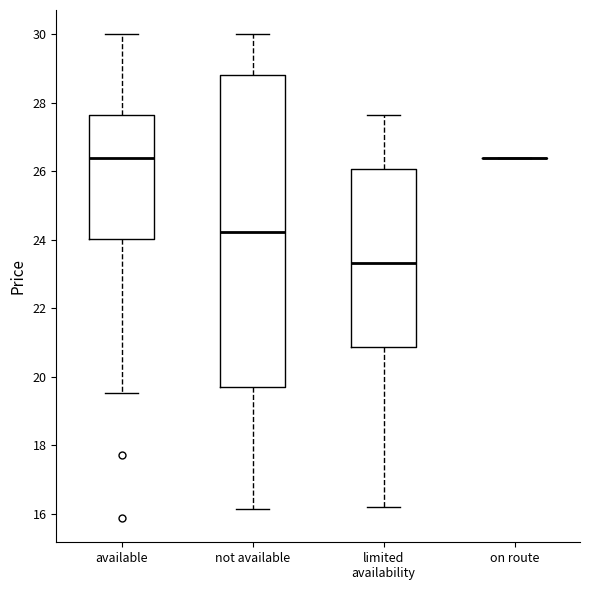

Reading left to right, transcribe this box plot: for each box, give where its median line is, the range the box spans, and where its two whiskers end, as read against the y-axis. The values are not printed on the chart, so give them approximately, as read against the axis.

available: median 26.4, box 24.0 to 27.6, whiskers 19.6 to 30.0
not available: median 24.2, box 19.6 to 28.8, whiskers 16.2 to 30.0
limited availability: median 23.4, box 20.8 to 26.0, whiskers 16.2 to 27.6
on route: box collapsed to a line at 26.4, whiskers 26.4 to 26.4